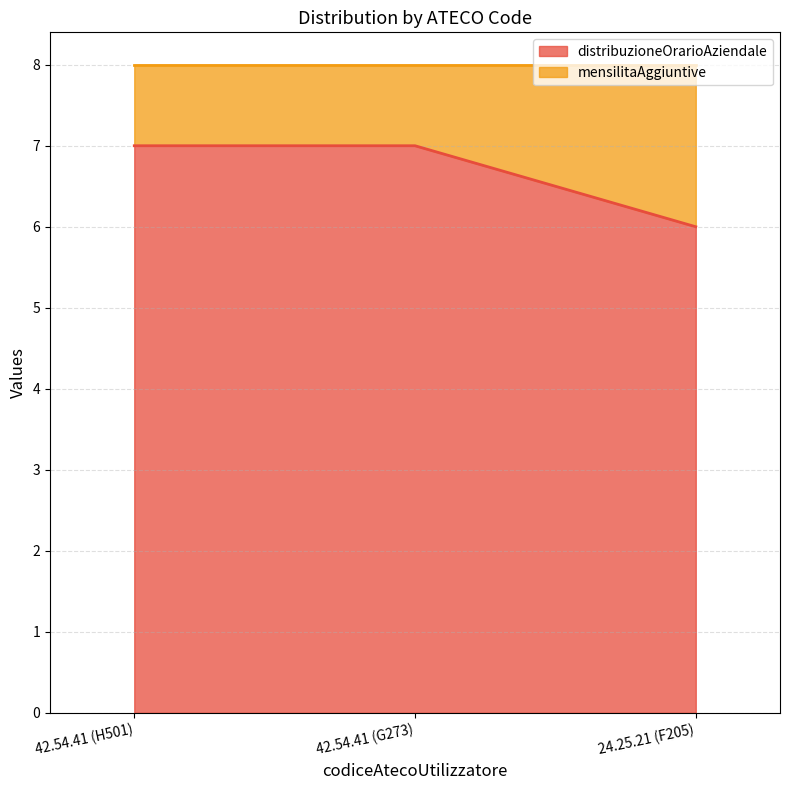

Rank the categories by value from lowest to highest.

24.25.21 (F205), 42.54.41 (H501), 42.54.41 (G273)